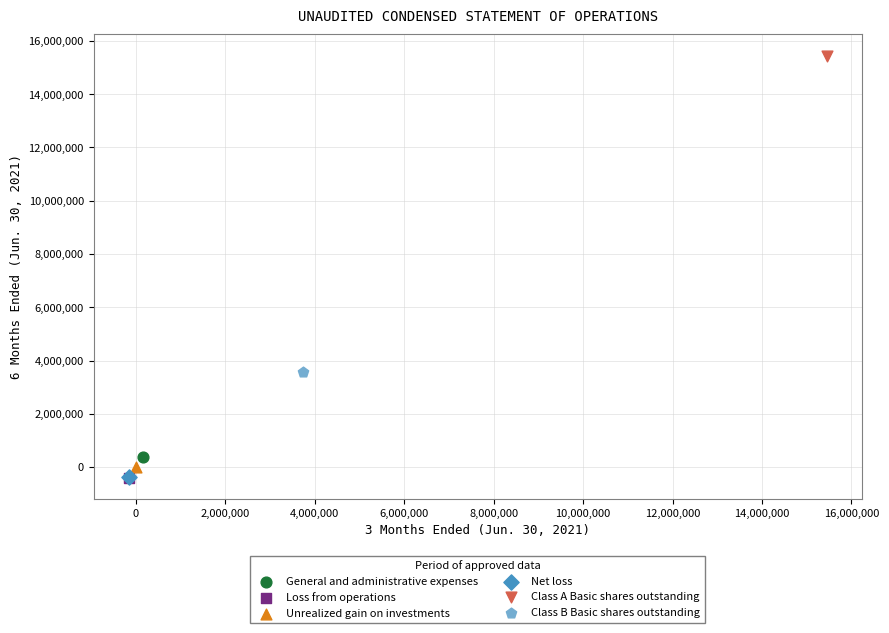

What are all the series names shown in the legend?

General and administrative expenses, Loss from operations, Unrealized gain on investments, Net loss, Class A Basic shares outstanding, Class B Basic shares outstanding